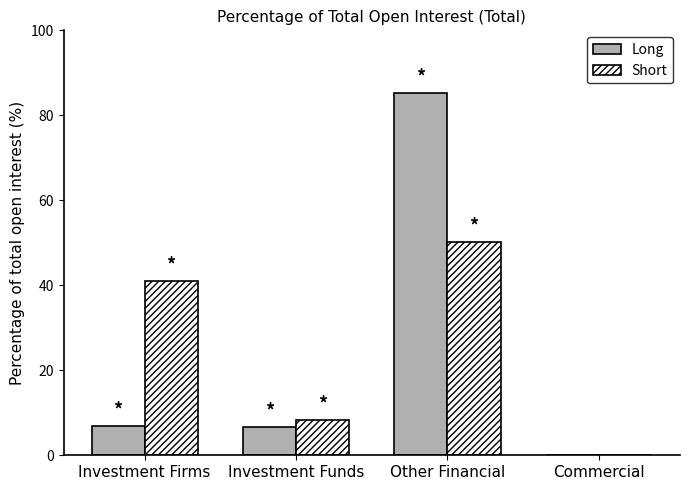

True or false: Long has a value of 52.4 at Commercial.

False